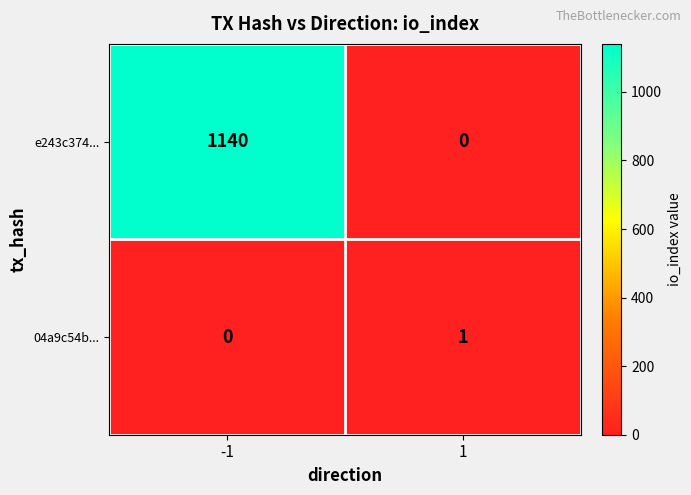

What is the total value across all series at -1?

1140